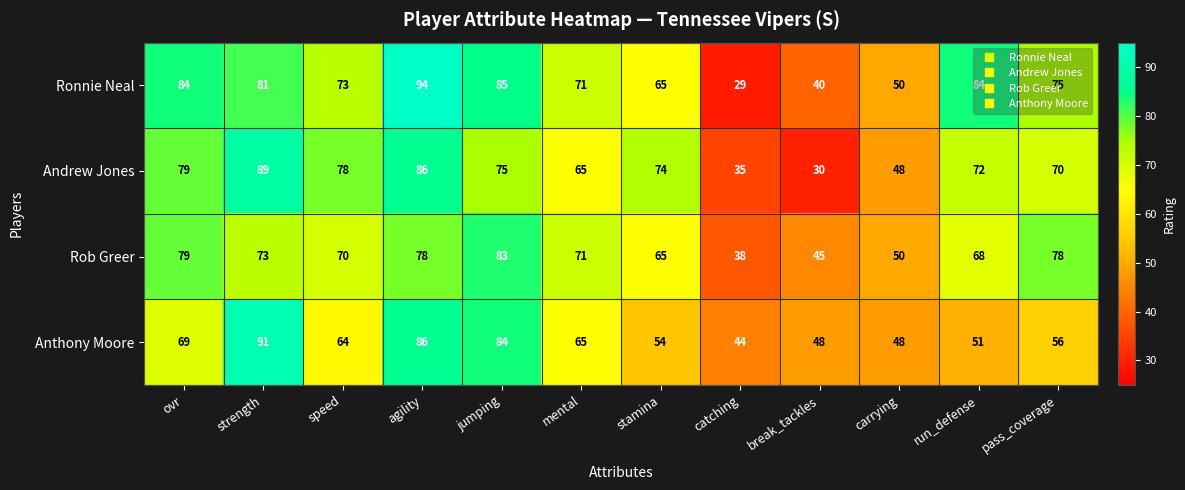

What value does the Anthony Moore series have at pass_coverage?

56